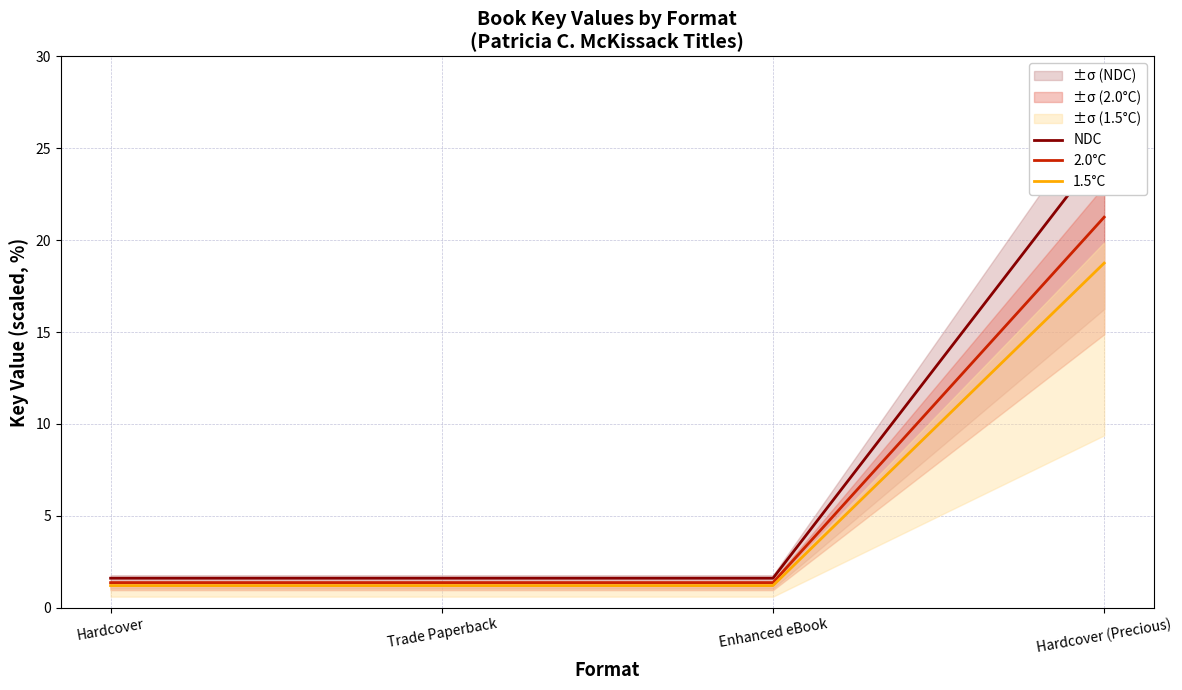

What is the difference between the highest and lowest values at Hardcover?

0.4